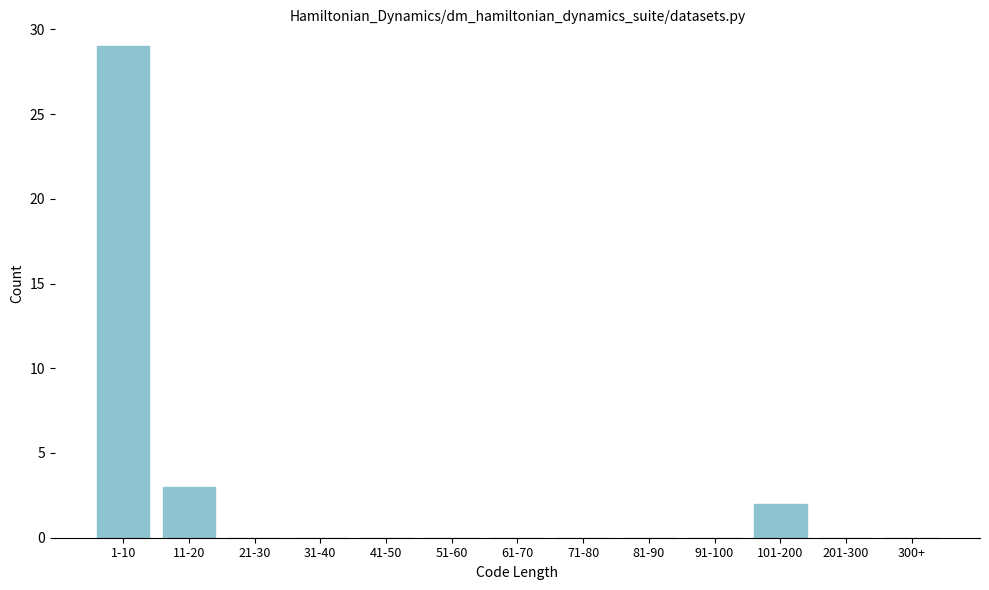

Reading left to right, transcribe all the data shown in this chart.

1-10=29	11-20=3	21-30=0	31-40=0	41-50=0	51-60=0	61-70=0	71-80=0	81-90=0	91-100=0	101-200=2	201-300=0	300+=0